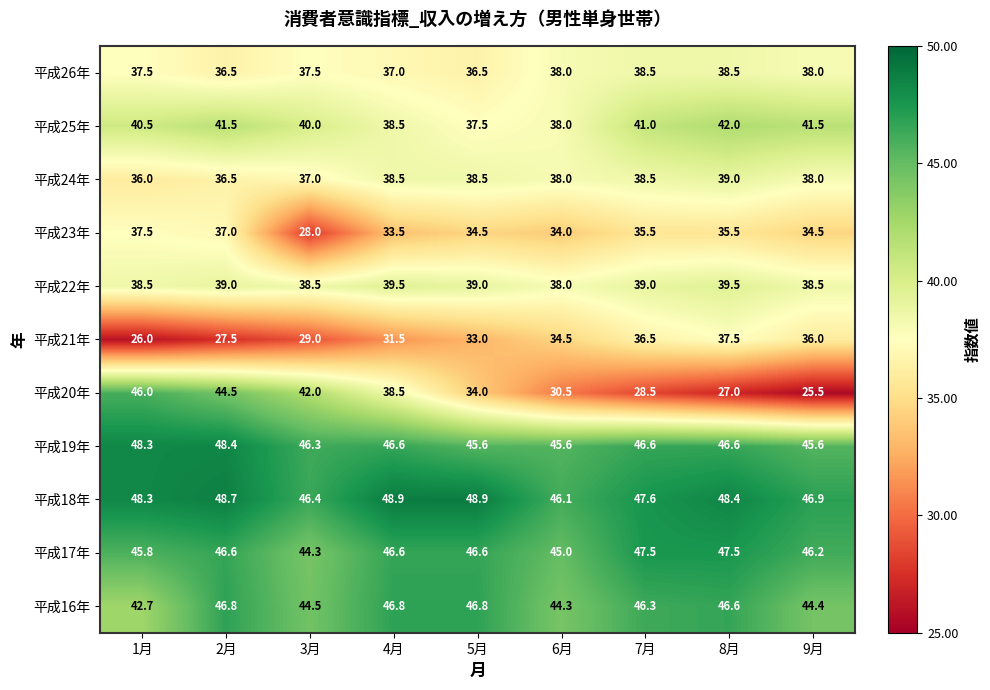

Is it true that 平成16年 equals 44.3 at 6月?

True